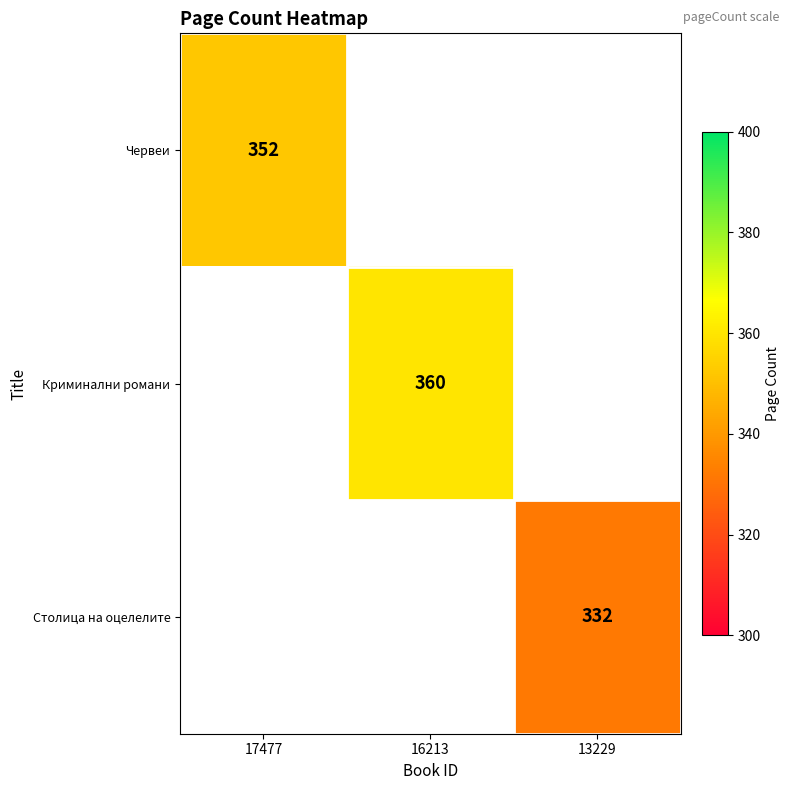

The Криминални романи series shows 360 at 16213. True or false?

True